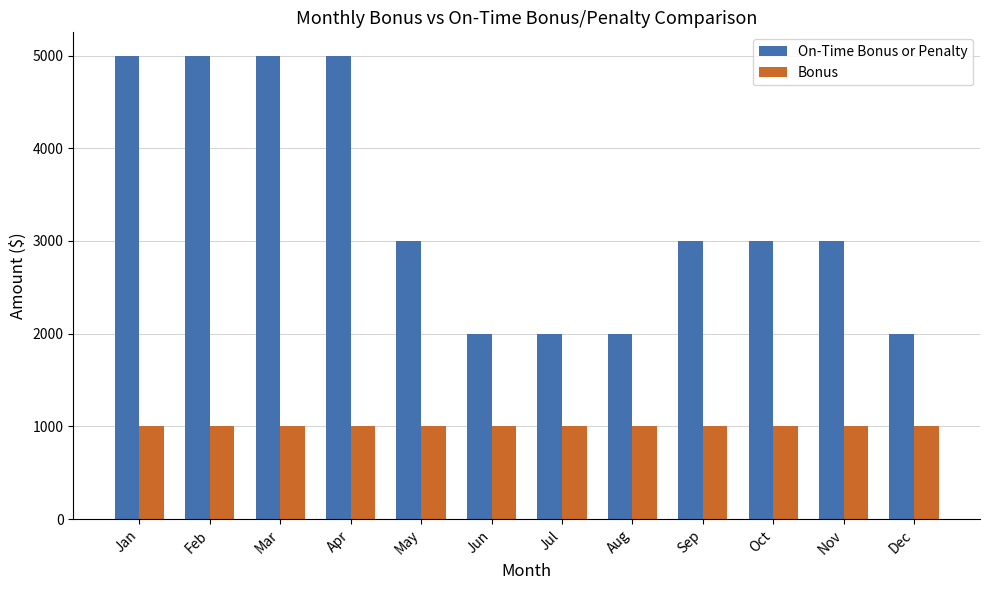

What is the lowest value of the Bonus series?

1000